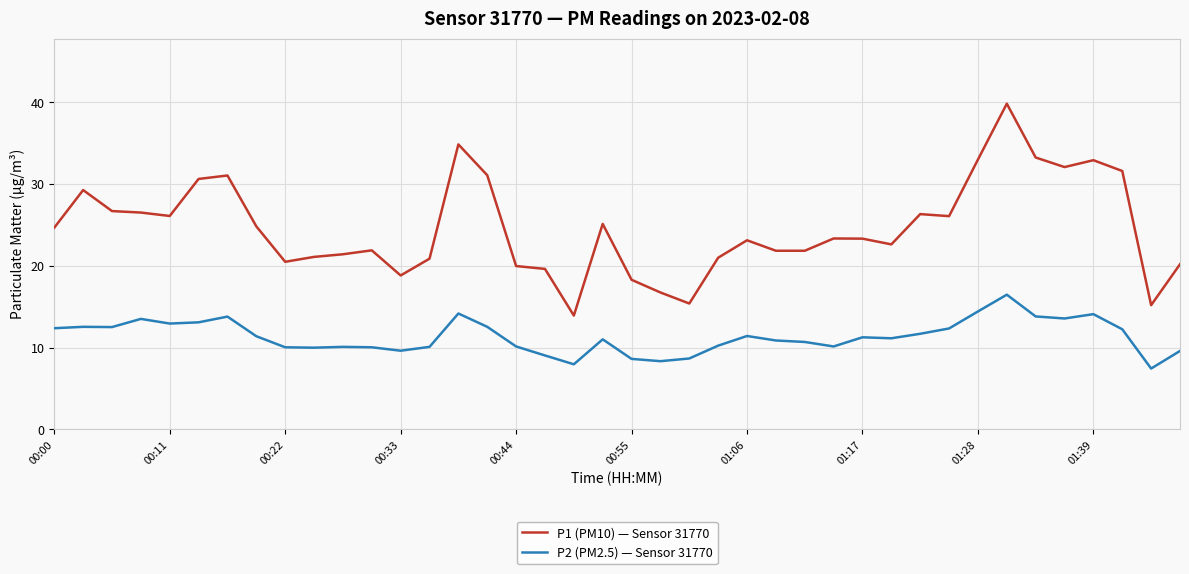

List the series in order of their peak value, highest first.

P1 (PM10) — Sensor 31770, P2 (PM2.5) — Sensor 31770